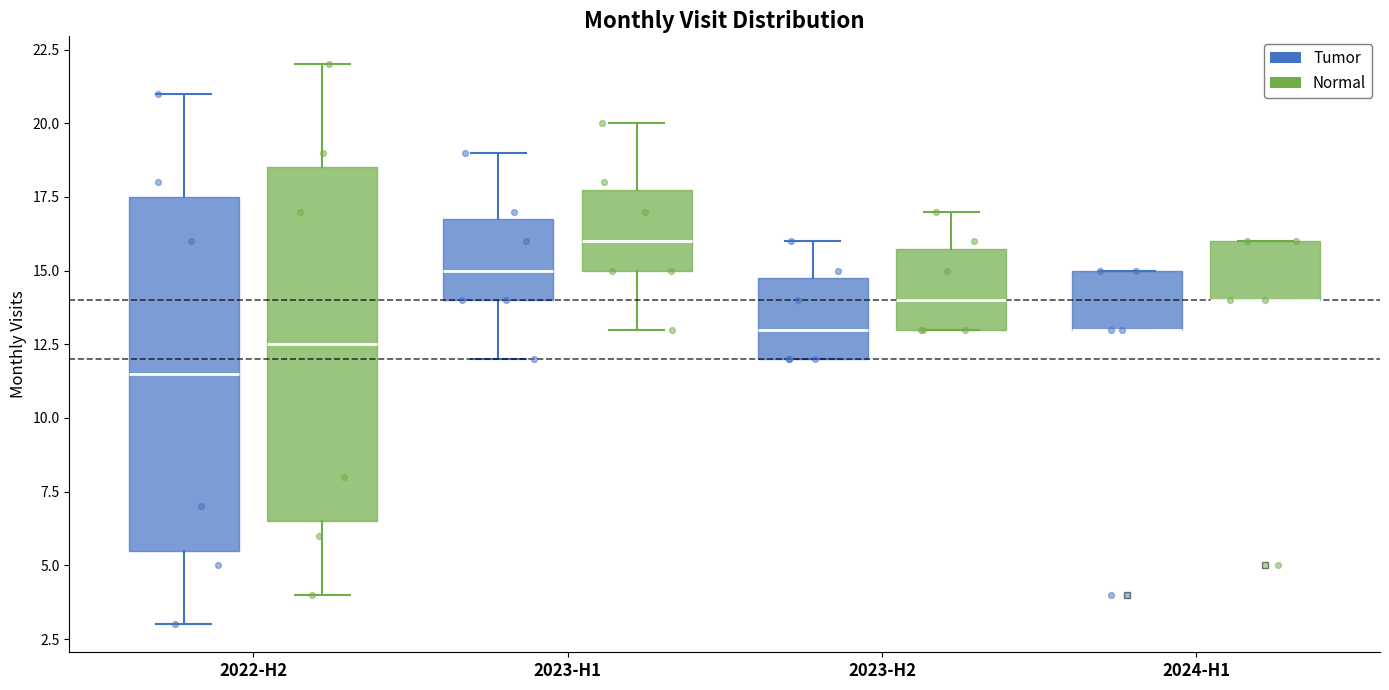

Where does the median line of the box for 2022-H2 (Tumor) sit on the y-axis? The values are not printed on the chart, so give them approximately, as read against the axis.

11.5